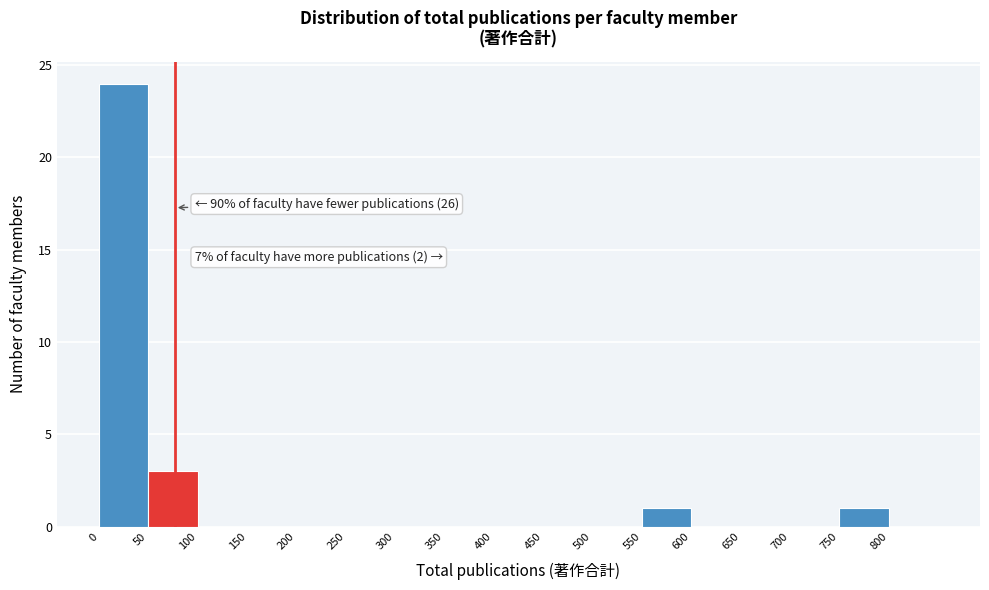

Which range on the x-axis has the tallest bar?

0 to 50